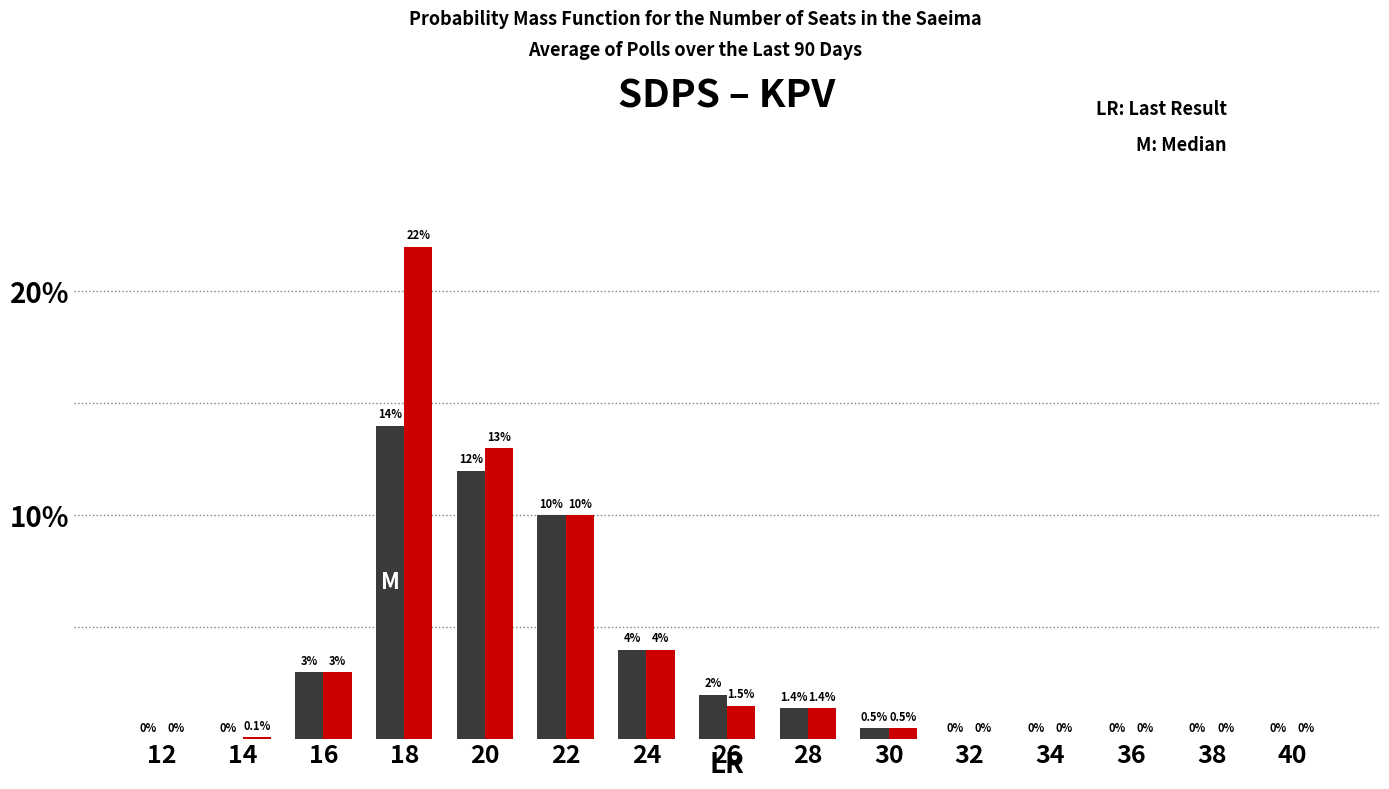

Which label corresponds to the largest value in the chart?

18